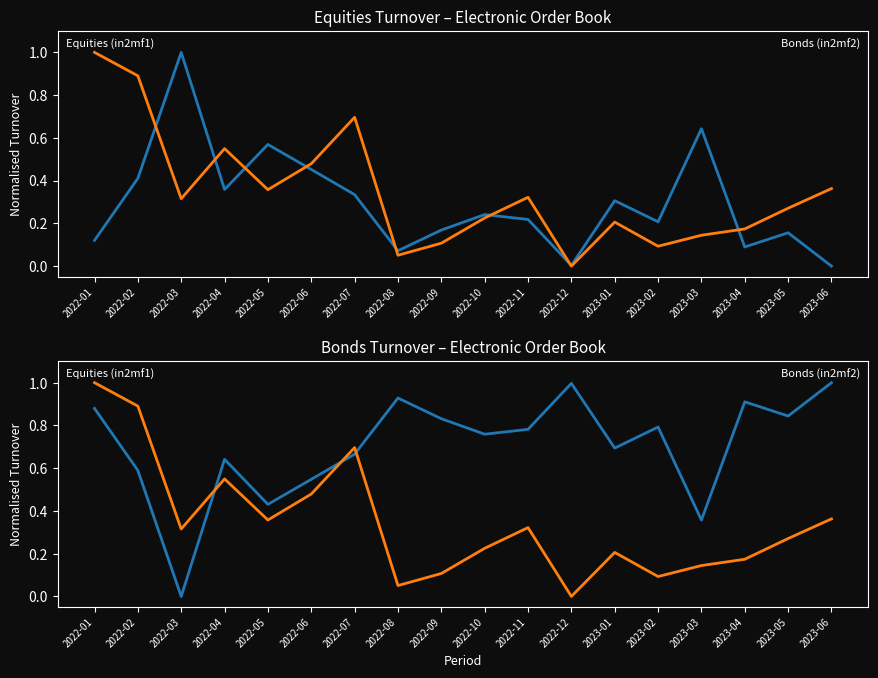

List the series in order of their overall mean, lowest first.

Bonds (in2mf2), Equities (in2mf1)